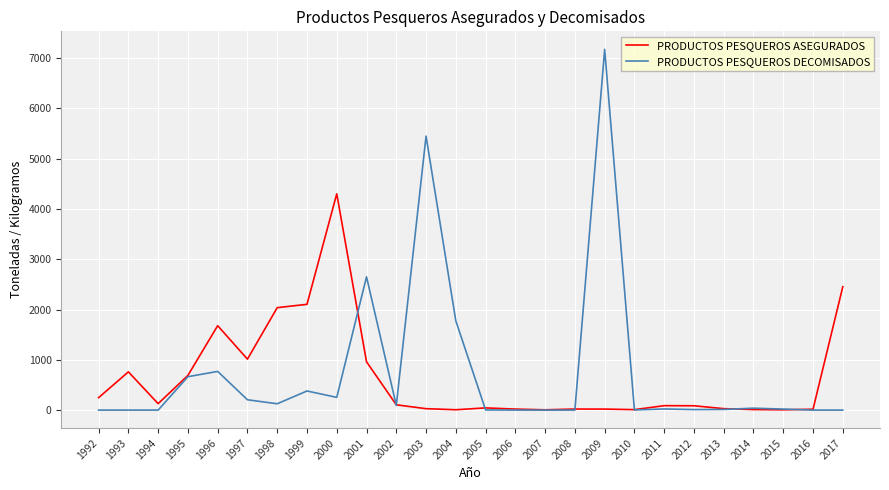

What is the spread (max minus min) of values at 1992?

247.0